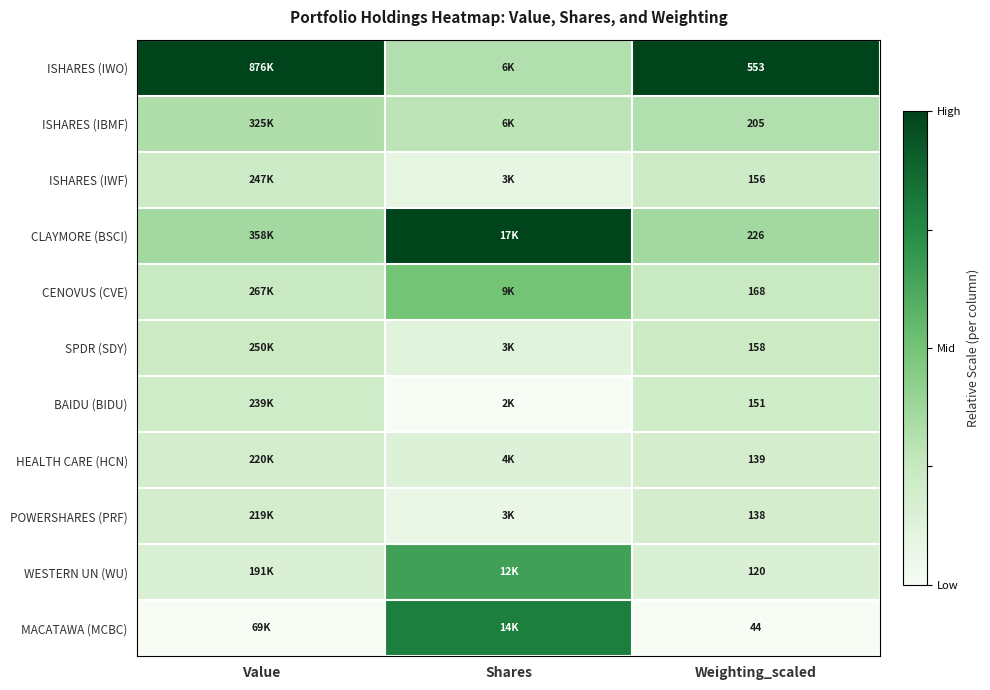

Rank the series at Weighting_scaled from lowest to highest value.

MACATAWA (MCBC), WESTERN UN (WU), POWERSHARES (PRF), HEALTH CARE (HCN), BAIDU (BIDU), ISHARES (IWF), SPDR (SDY), CENOVUS (CVE), ISHARES (IBMF), CLAYMORE (BSCI), ISHARES (IWO)